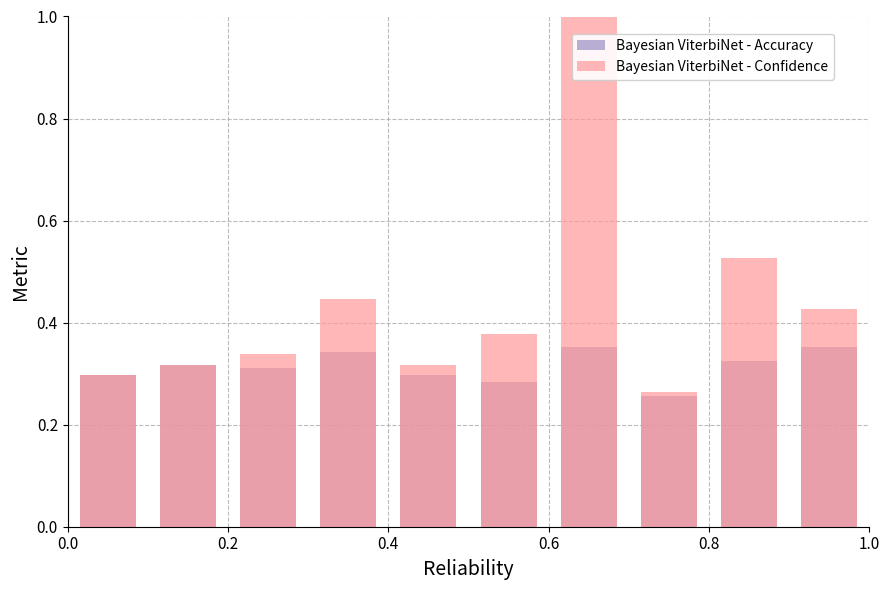

Count the number of data series in this chart.

2